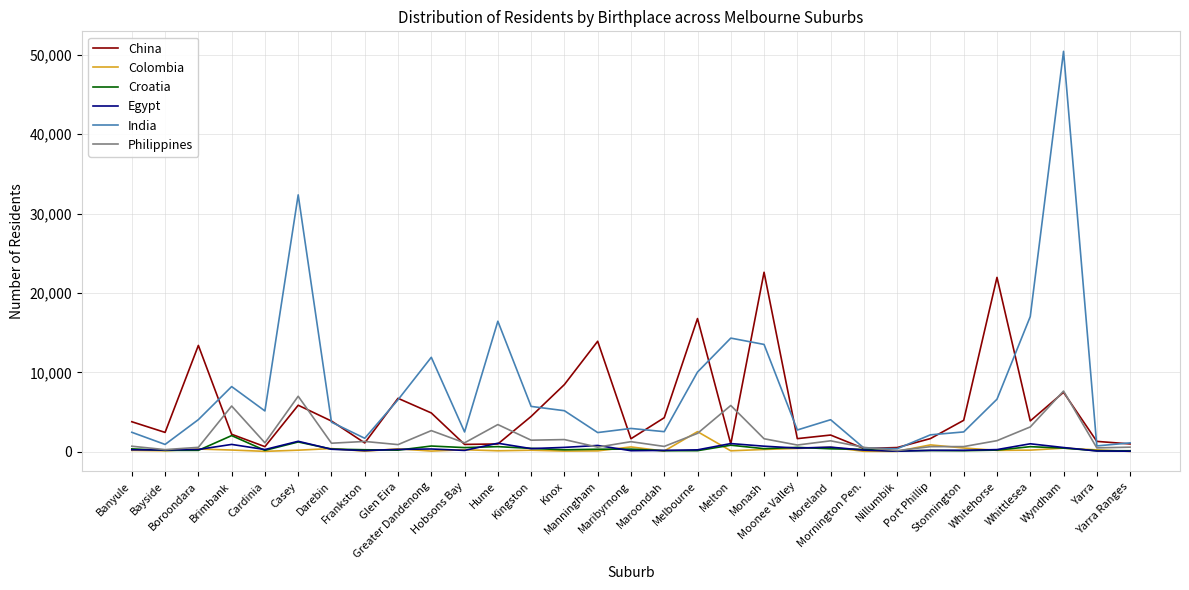

Which series has the widest spread of values?

India